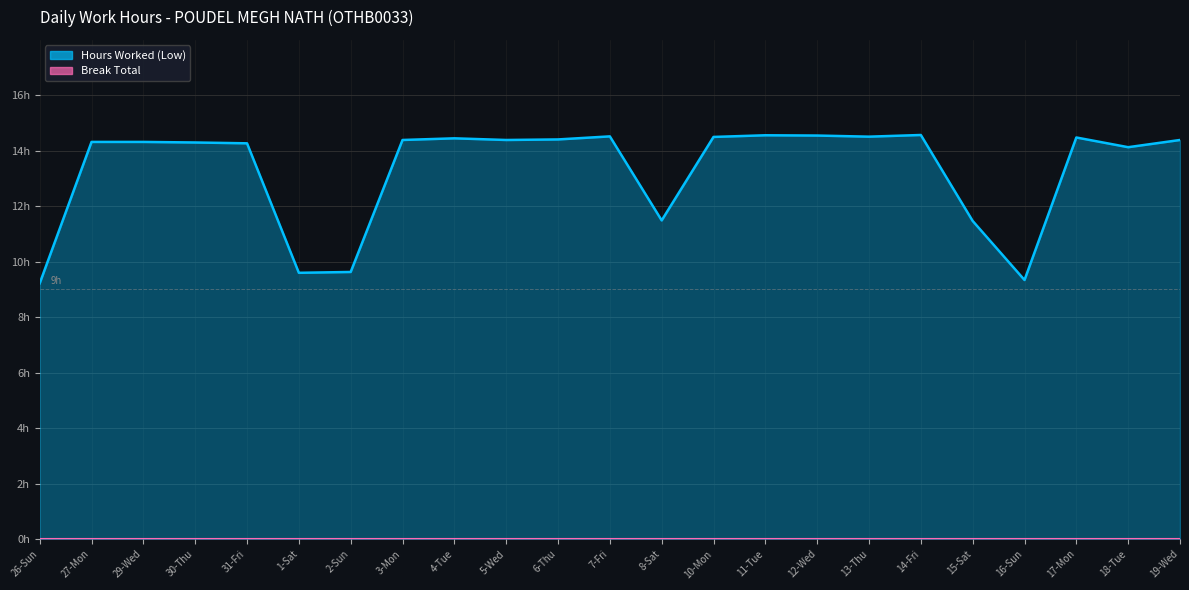

Reading left to right, list all the values displayed in this chart.

26-Sun=9.2	27-Mon=14.3	29-Wed=14.3	30-Thu=14.3	31-Fri=14.3	1-Sat=9.6	2-Sun=9.6	3-Mon=14.4	4-Tue=14.4	5-Wed=14.4	6-Thu=14.4	7-Fri=14.5	8-Sat=11.5	10-Mon=14.5	11-Tue=14.6	12-Wed=14.6	13-Thu=14.5	14-Fri=14.6	15-Sat=11.5	16-Sun=9.3	17-Mon=14.5	18-Tue=14.1	19-Wed=14.4